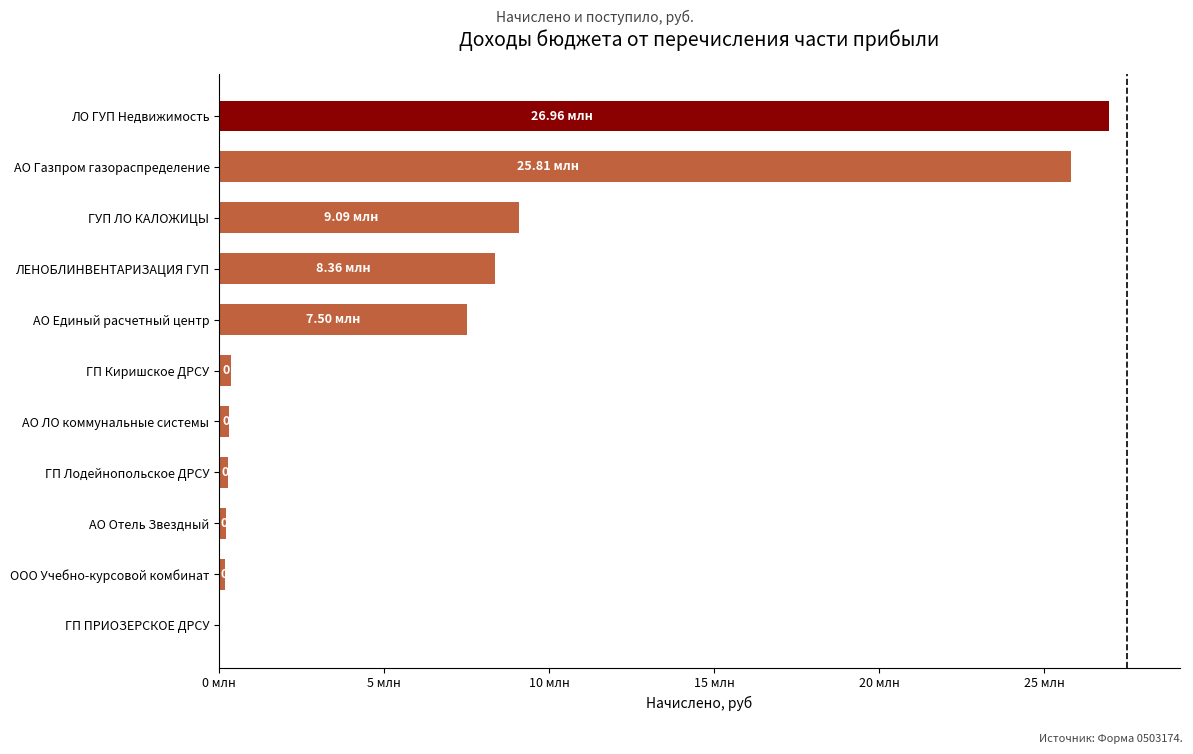

Does the chart contain any negative values?

No